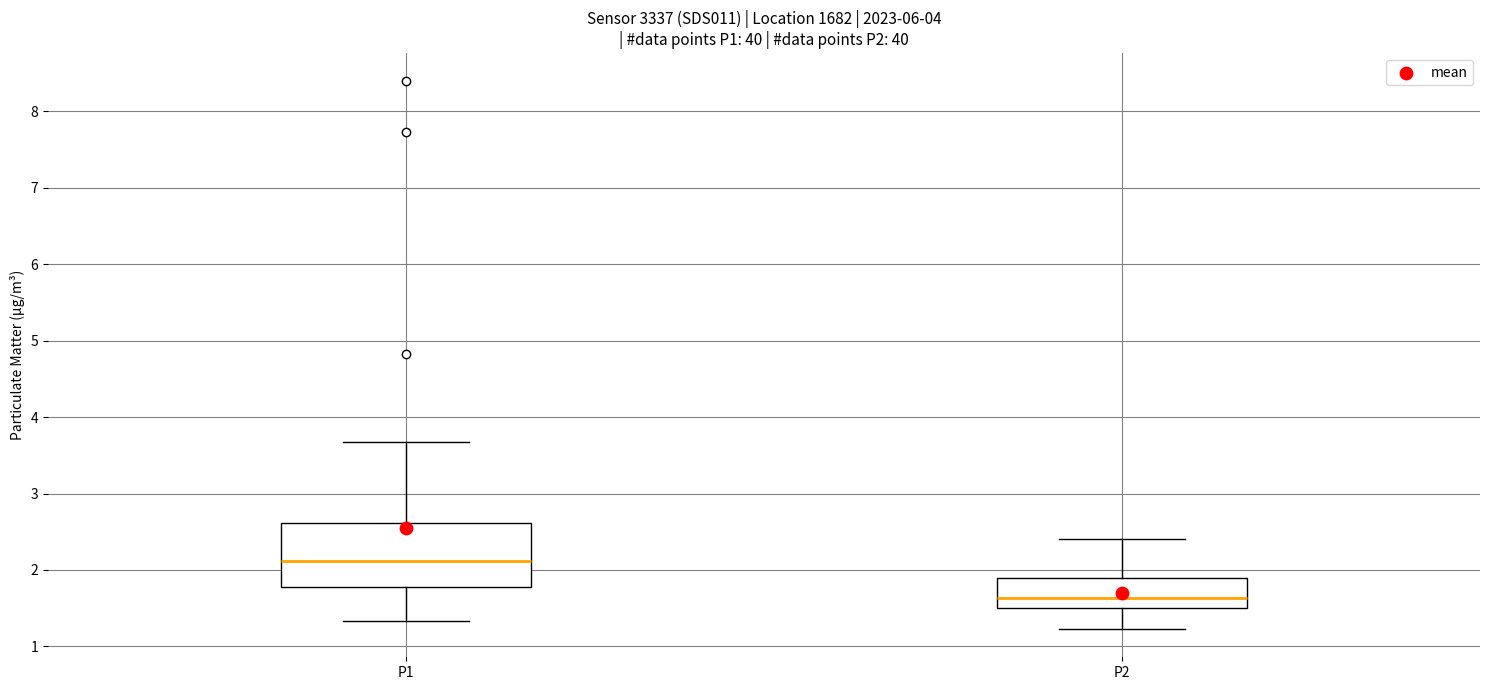

Reading left to right, transcribe this box plot: for each box, give where its median line is, the range the box spans, and where its two whiskers end, as read against the y-axis. The values are not printed on the chart, so give them approximately, as read against the axis.

P1: median 2.1, box 1.8 to 2.6, whiskers 1.3 to 3.7
P2: median 1.6, box 1.5 to 1.9, whiskers 1.2 to 2.4